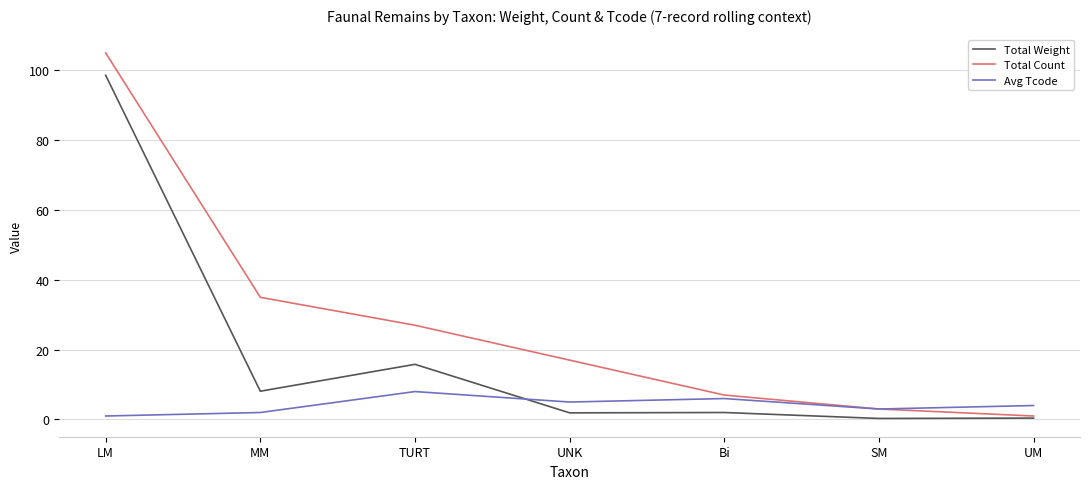

Read the Total Weight value at LM.

98.6